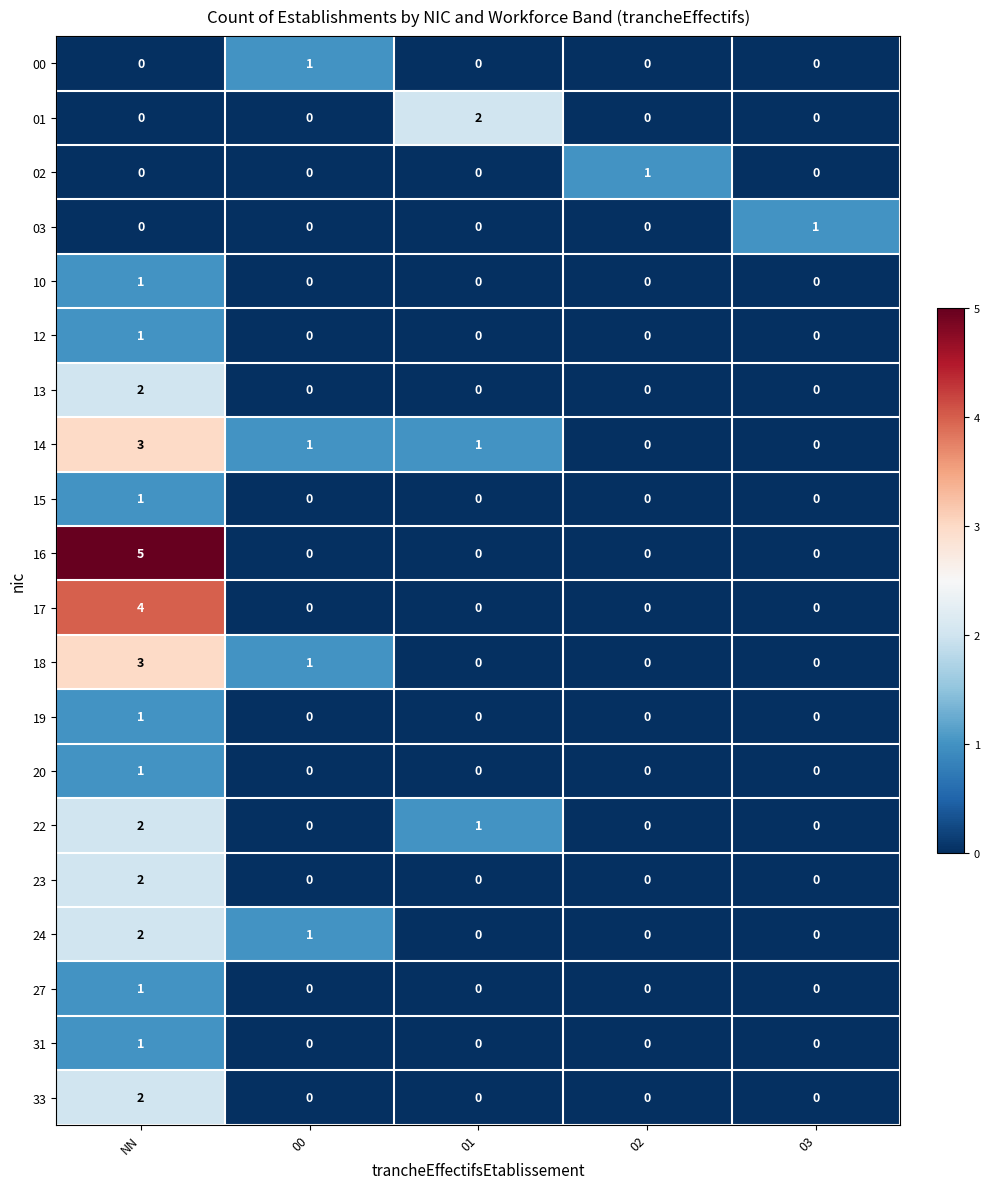

At which category is the sum across all series the highest?

NN